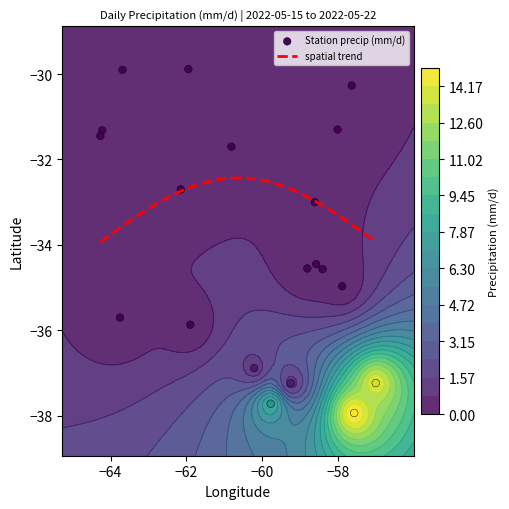

Is it true that lat equals -13.2 at valor?

False